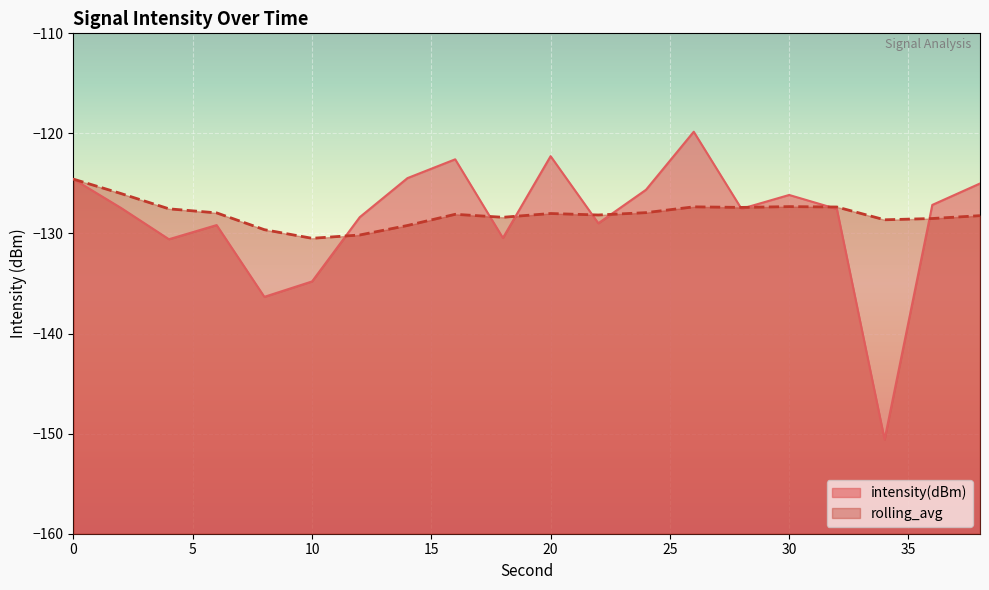

Which has a higher value, 34 or 26?

26